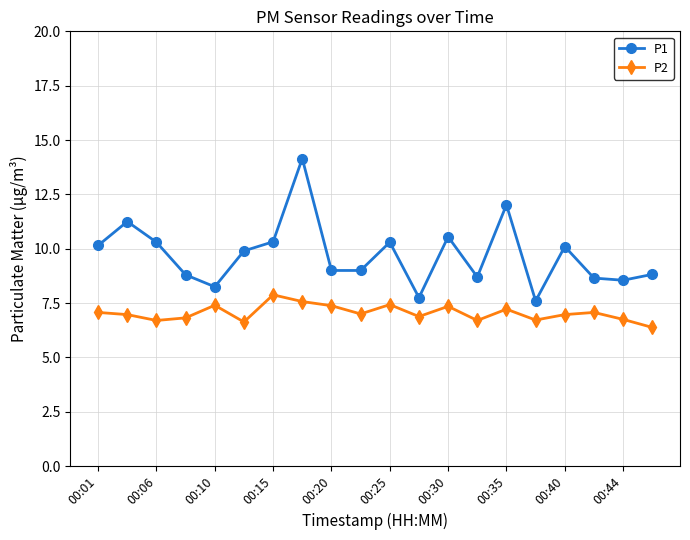

At how many categories does at least one series exceed 6?

20